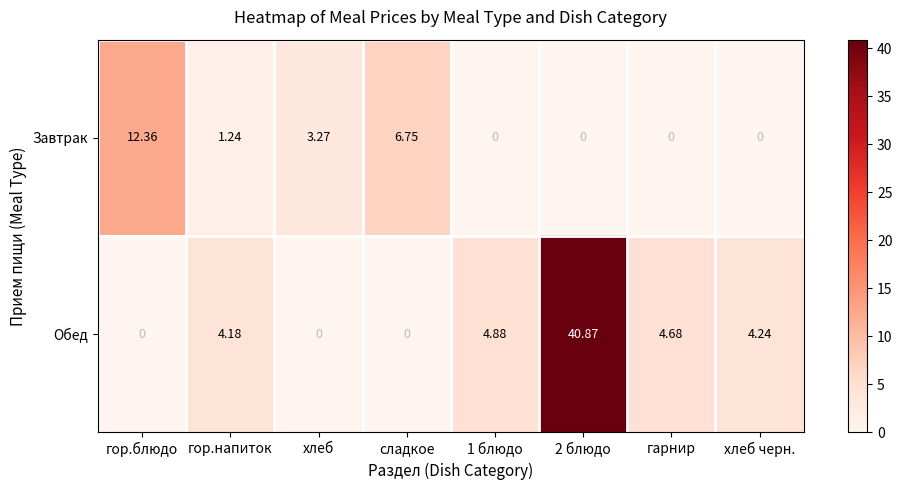

At which label is Завтрак closest to 6?

сладкое